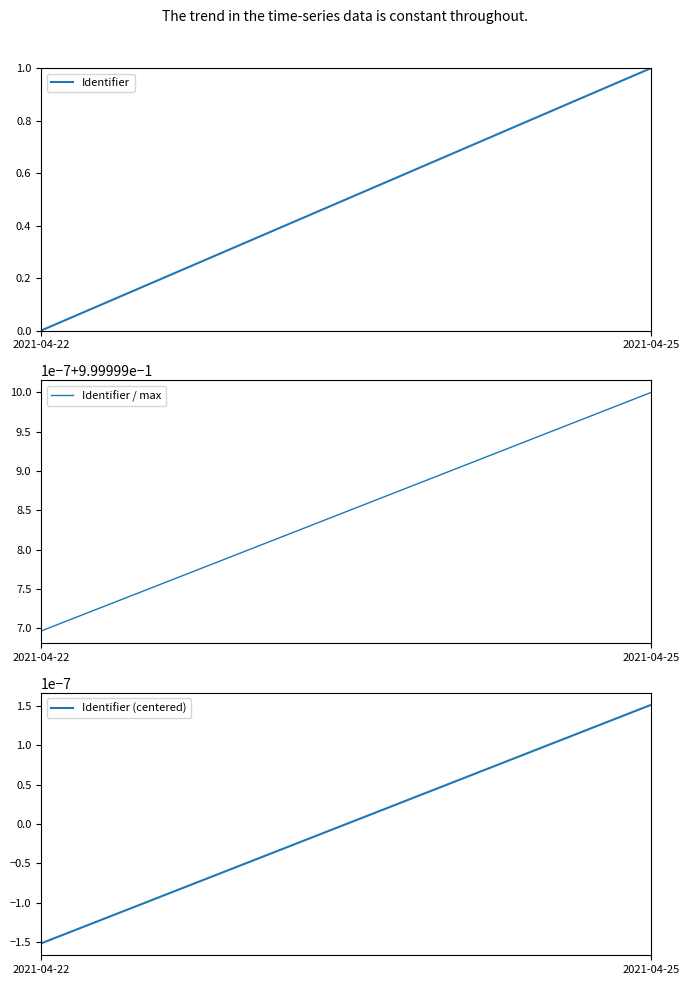

How many lines are shown in the chart?

3